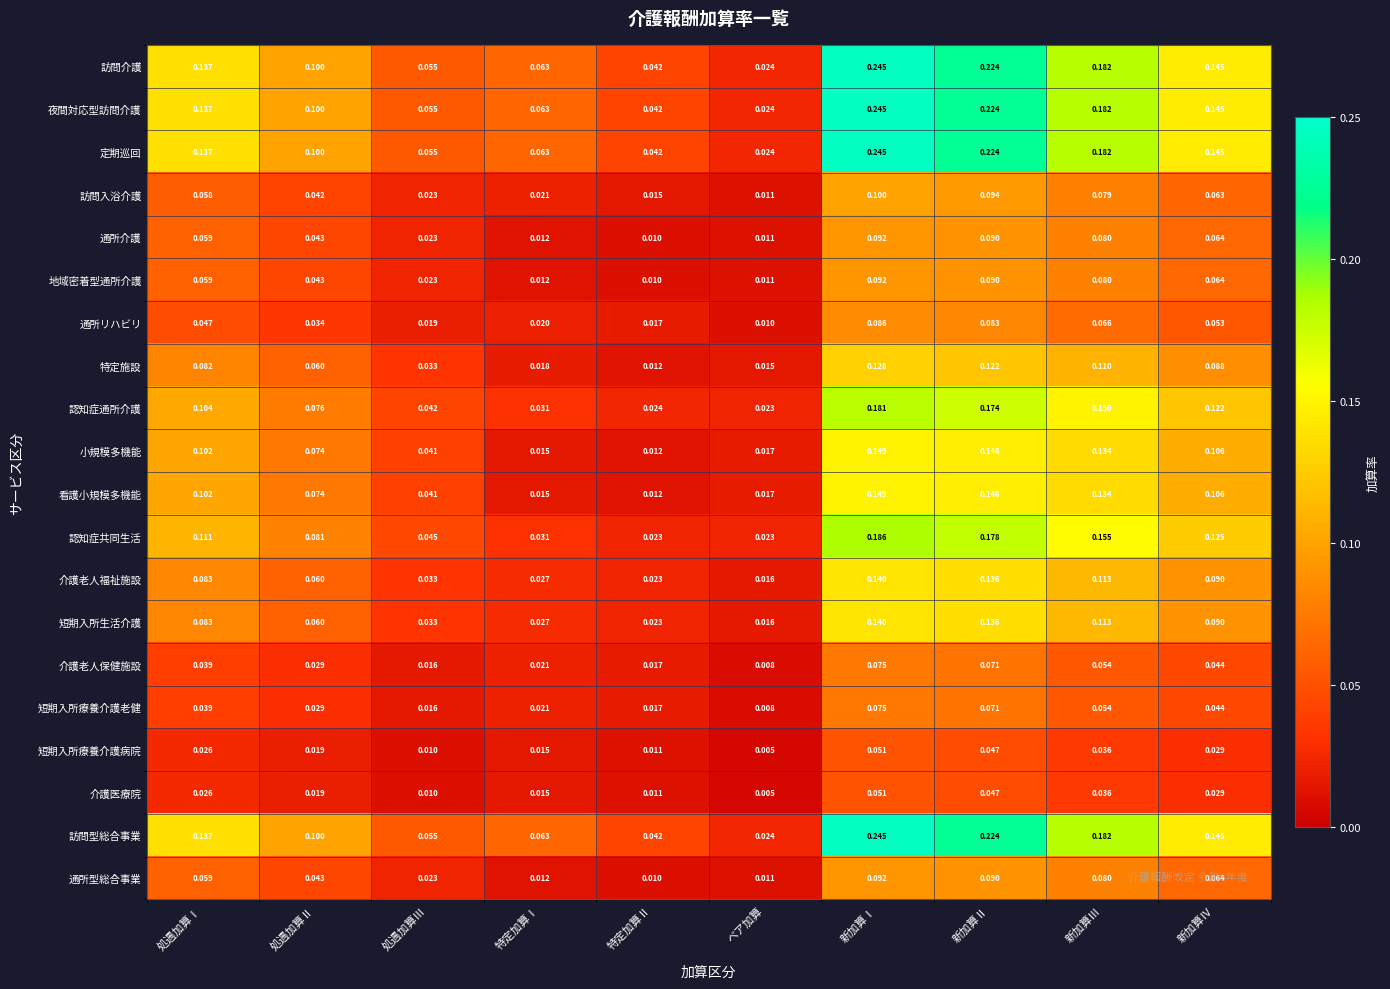

Rank the categories by 地域密着型通所介護 value from highest to lowest.

新加算Ⅰ, 新加算Ⅱ, 新加算Ⅲ, 新加算Ⅳ, 処遇加算Ⅰ, 処遇加算Ⅱ, 処遇加算Ⅲ, 特定加算Ⅰ, ベア加算, 特定加算Ⅱ